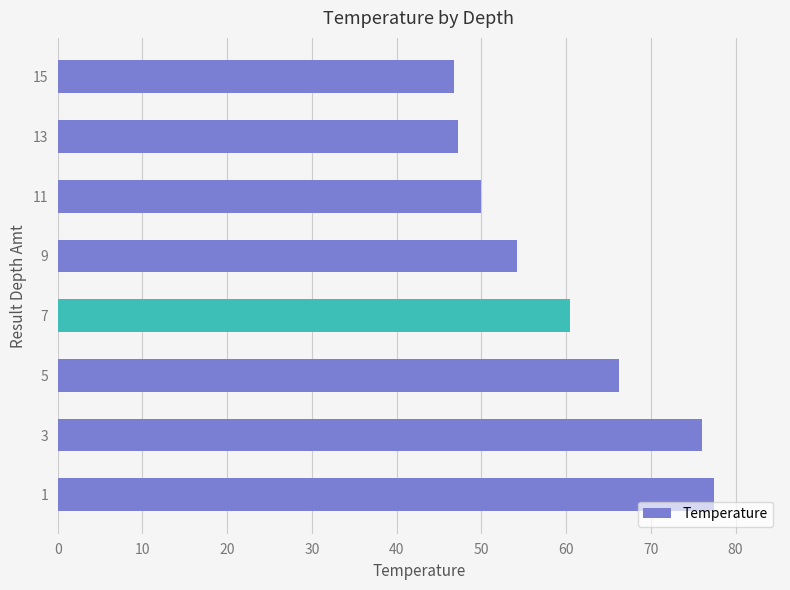

Is it true that the value at 13 is 47.2?

True